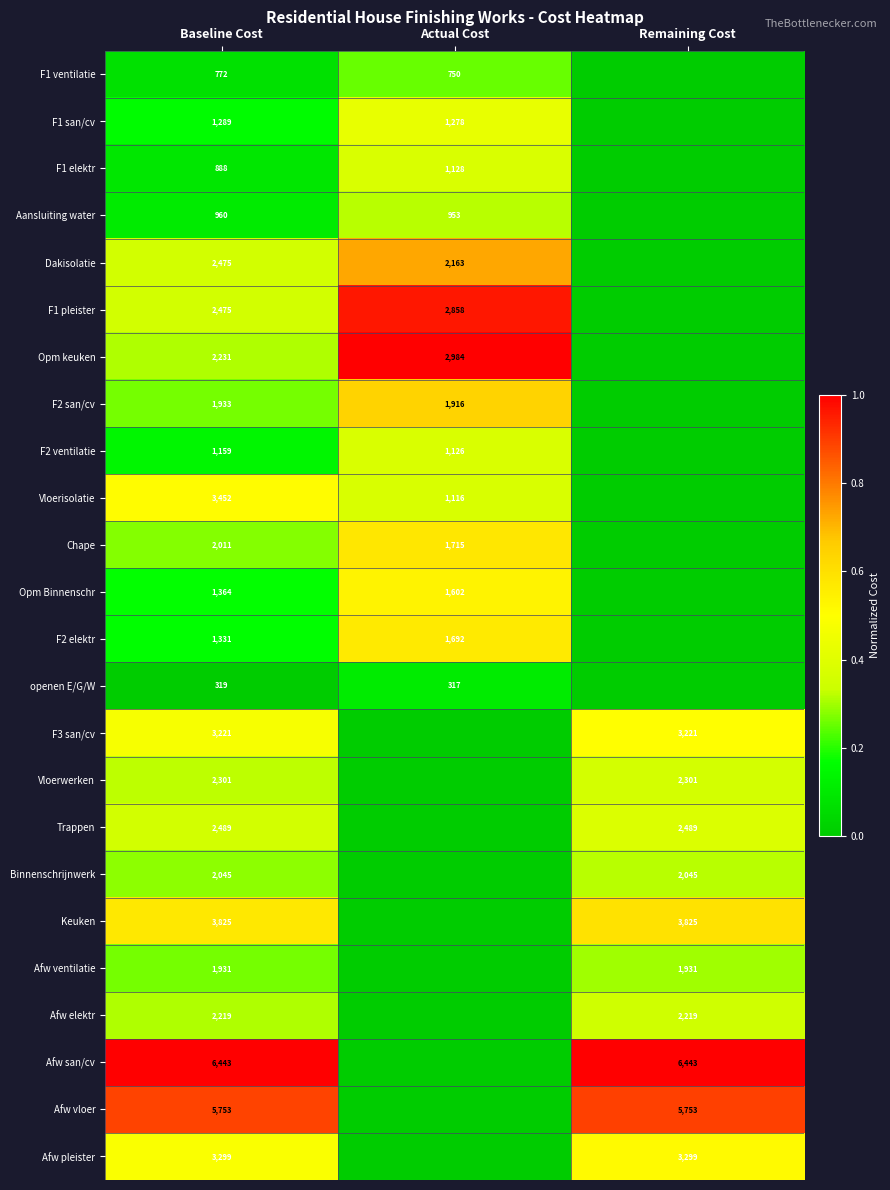

What is the difference between the Dakisolatie values at Baseline Cost and Actual Cost?

312